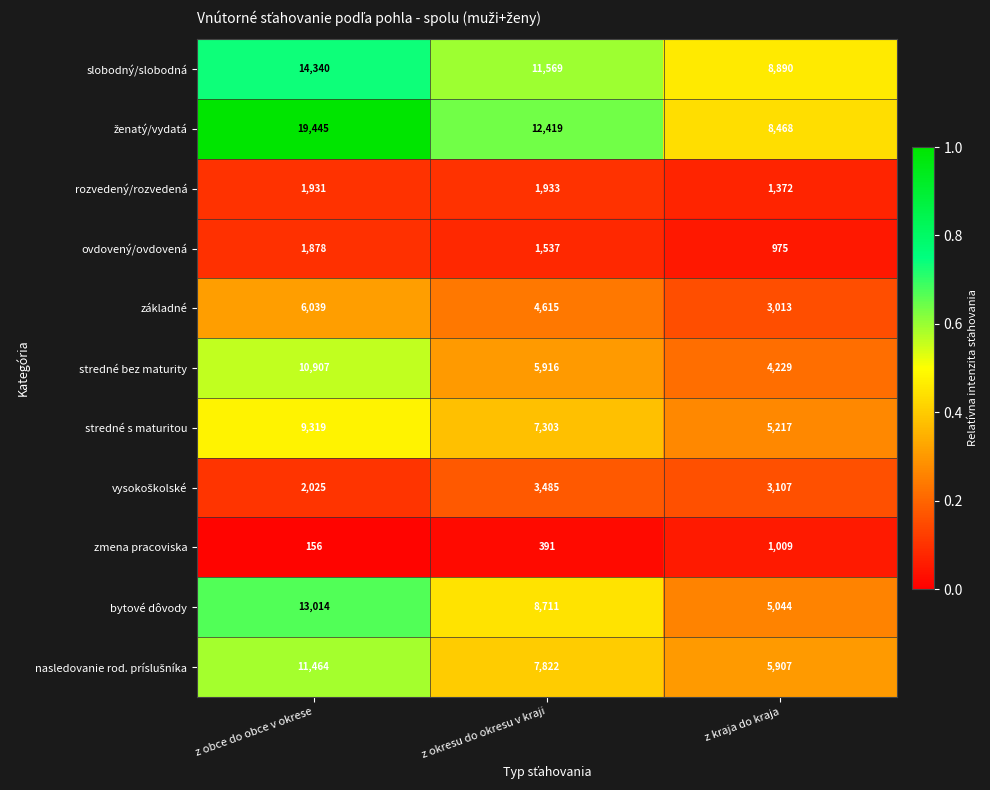

What is the difference between the maximum and second lowest values in the slobodný/slobodná series?

2771